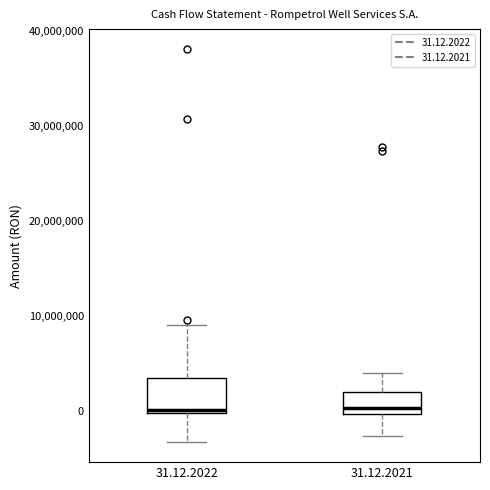

Reading left to right, transcribe this box plot: for each box, give where its median line is, the range the box spans, and where its two whiskers end, as read against the y-axis. The values are not printed on the chart, so give them approximately, as read against the axis.

31.12.2022: median 0 (just above the box's lower edge), box 0 to 3000000, whiskers -3000000 to 9000000
31.12.2021: median 0 (just above the box's lower edge), box 0 to 2000000, whiskers -3000000 to 4000000